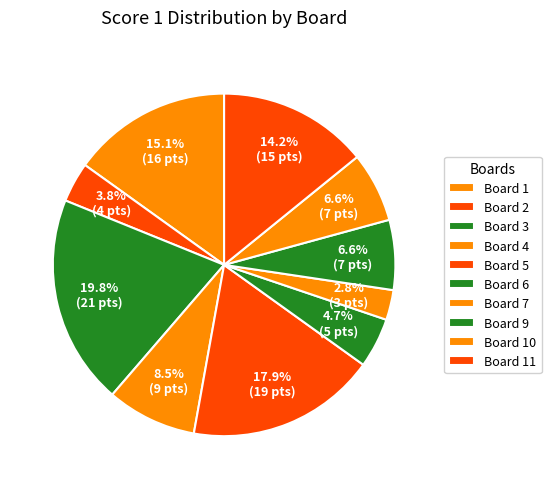

What is the change in value from Board 4 to Board 9?

-2